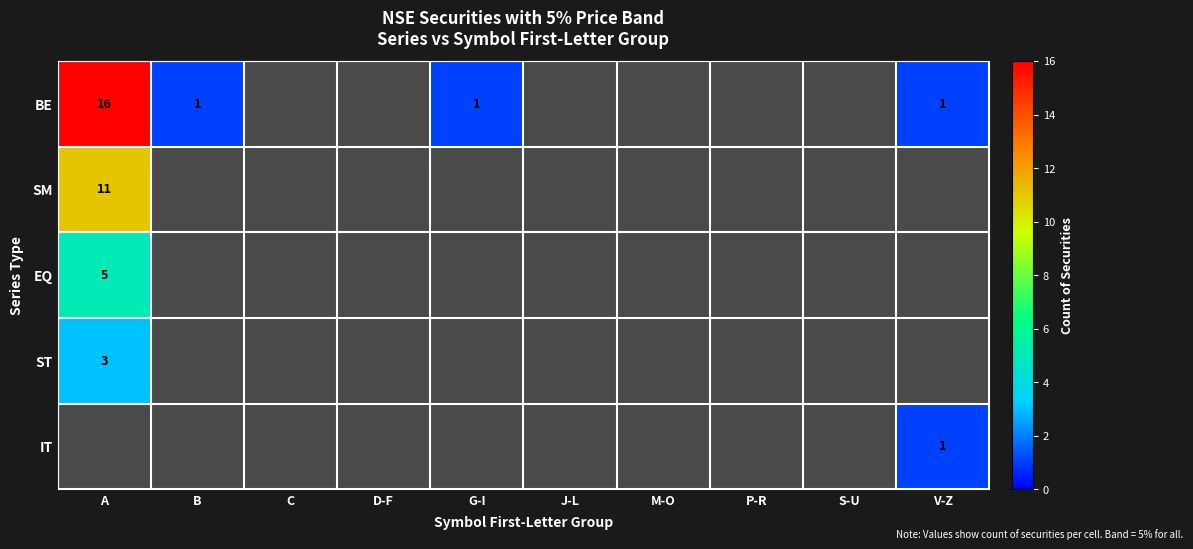

The value of BE at G-I is 2. True or false?

False